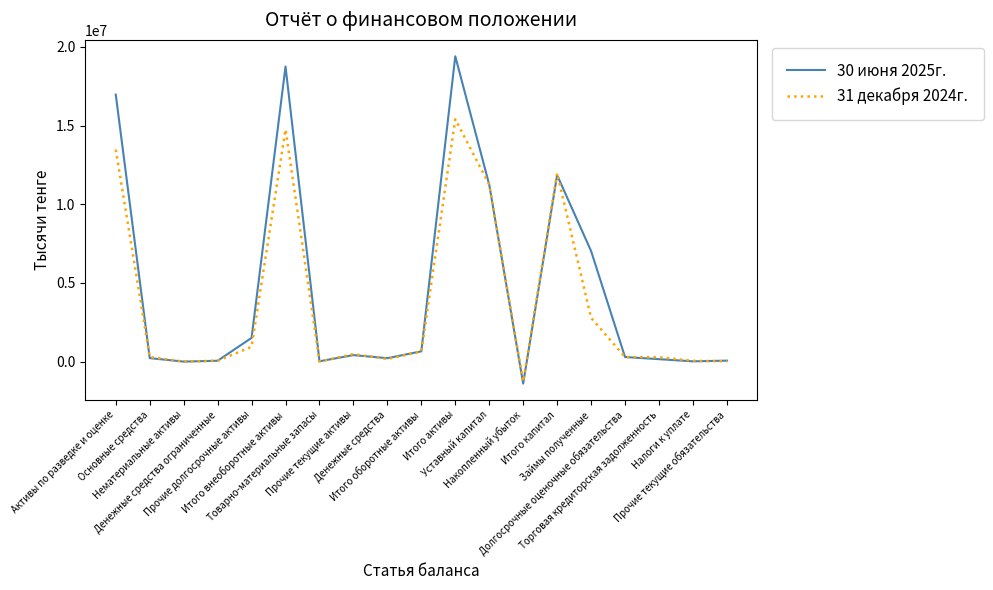

What is the spread (max minus min) of values at Итого оборотные активы?

5455